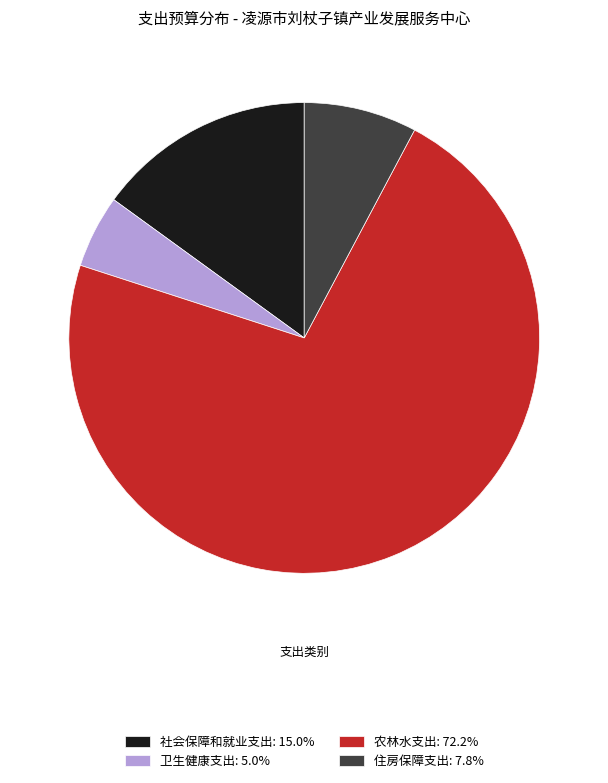

Which slice is the largest?

农林水支出